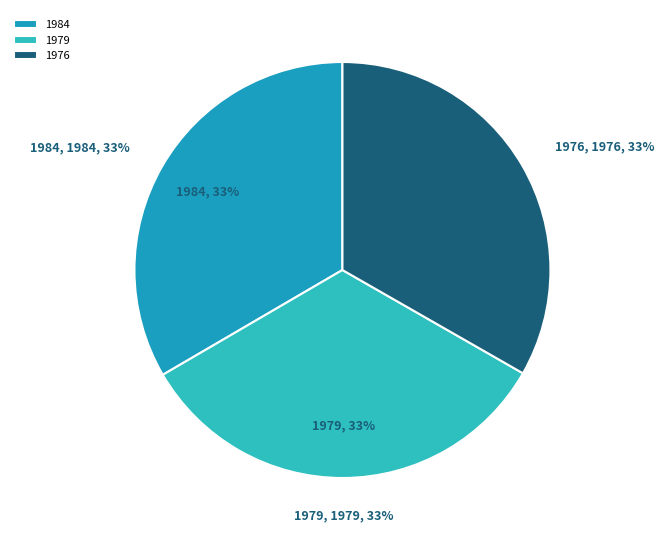

What is the total percentage of 1979 and 1984?

66.7%